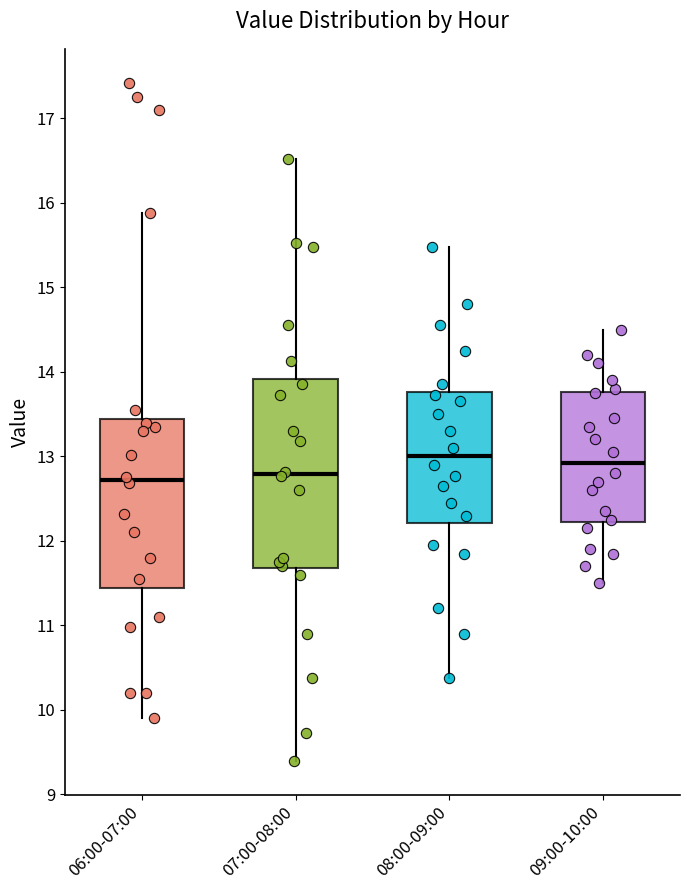

Reading left to right, transcribe this box plot: for each box, give where its median line is, the range the box spans, and where its two whiskers end, as read against the y-axis. The values are not printed on the chart, so give them approximately, as read against the axis.

06:00-07:00: median 12.7, box 11.4 to 13.4, whiskers 9.9 to 15.9
07:00-08:00: median 12.8, box 11.7 to 13.9, whiskers 9.4 to 16.5
08:00-09:00: median 13.0, box 12.2 to 13.8, whiskers 10.4 to 15.5
09:00-10:00: median 12.9, box 12.2 to 13.8, whiskers 11.5 to 14.5